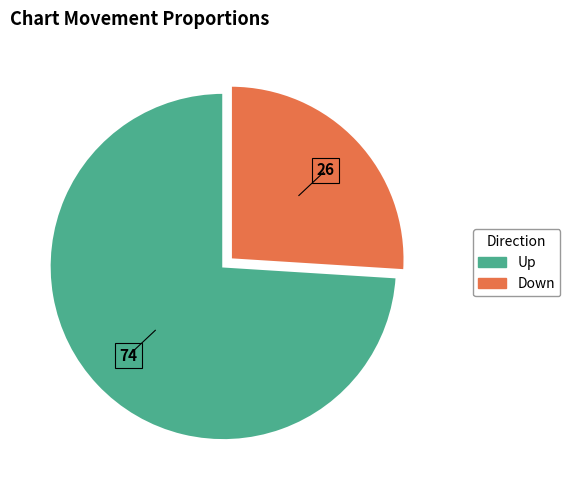

Is there any slice that represents more than half of the pie?

Yes